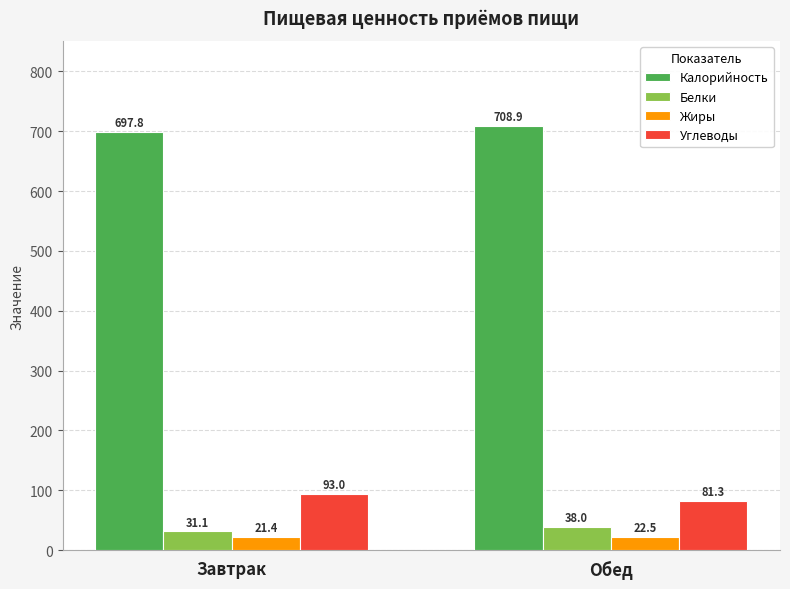

Which series has the largest range (max minus min)?

Углеводы